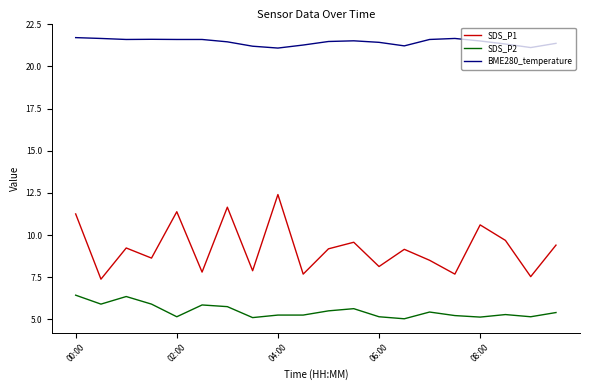

Which series has the widest spread of values?

SDS_P1